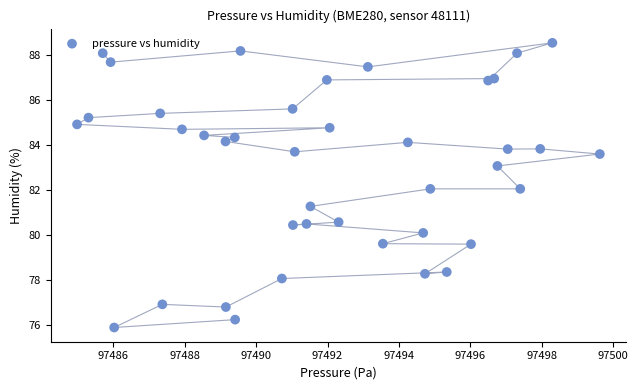

What is the range of Y values (max minus min)?

12.7